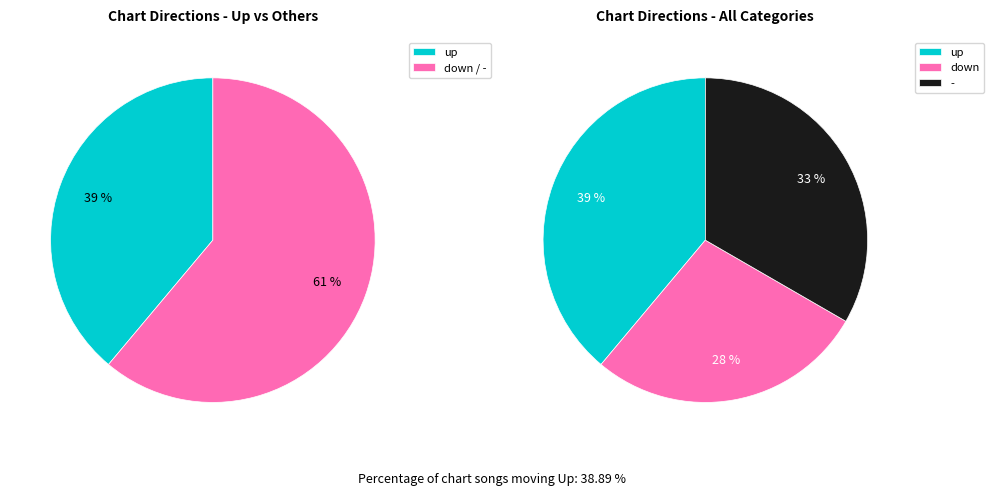

Does up account for over 50% of the chart?

No